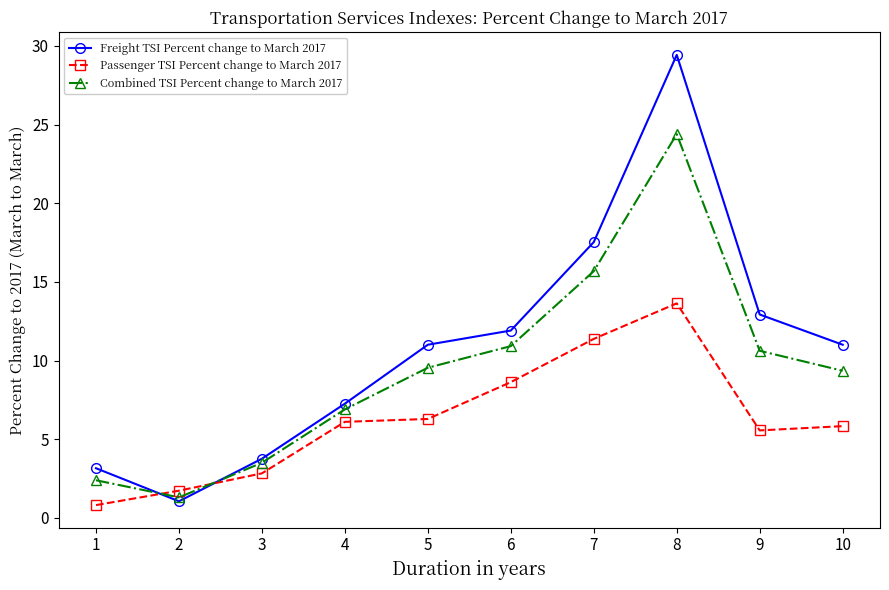

What is the value of the Freight TSI Percent change to March 2017 point at the 4th from the left?

7.3